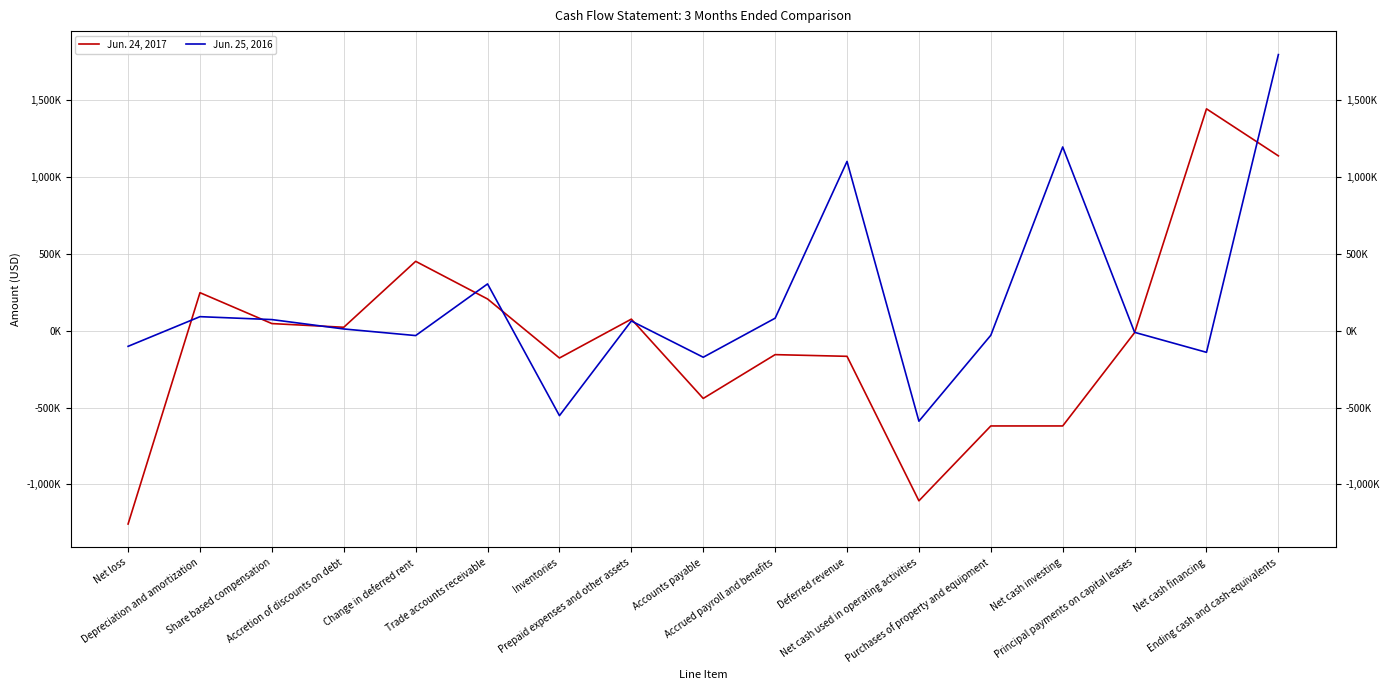

What is the label of the 1st point from the right?

Ending cash and cash-equivalents